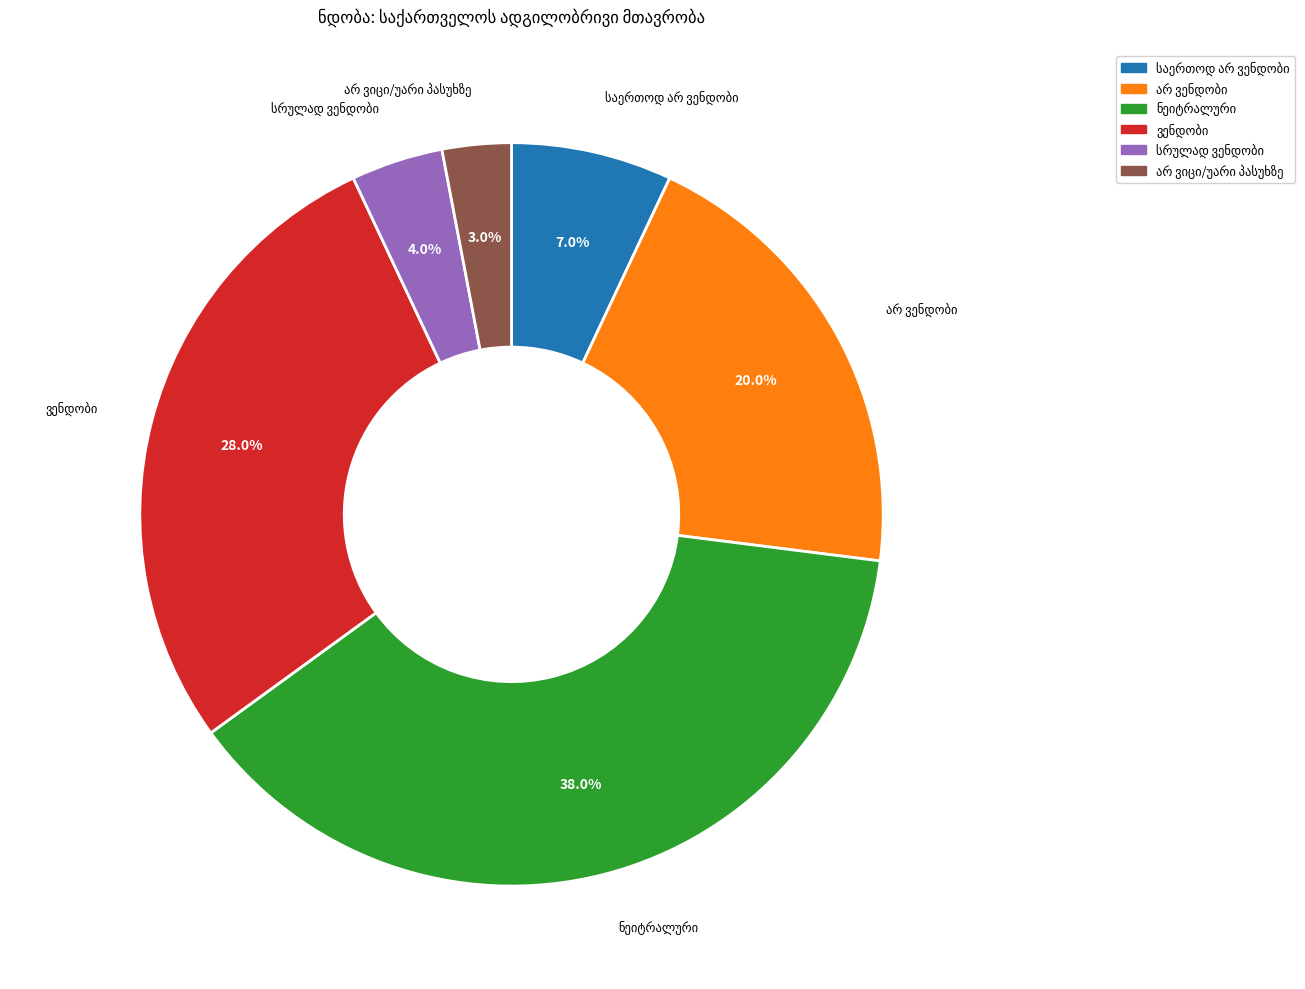

Is there a majority slice in this chart?

No